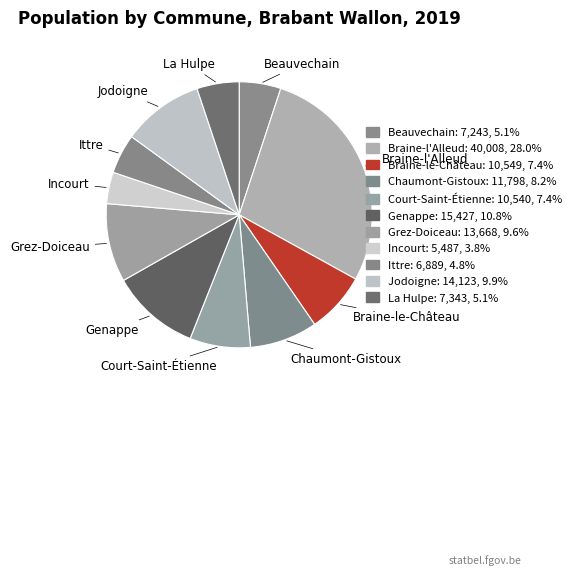

How many slices are in this pie chart?

11